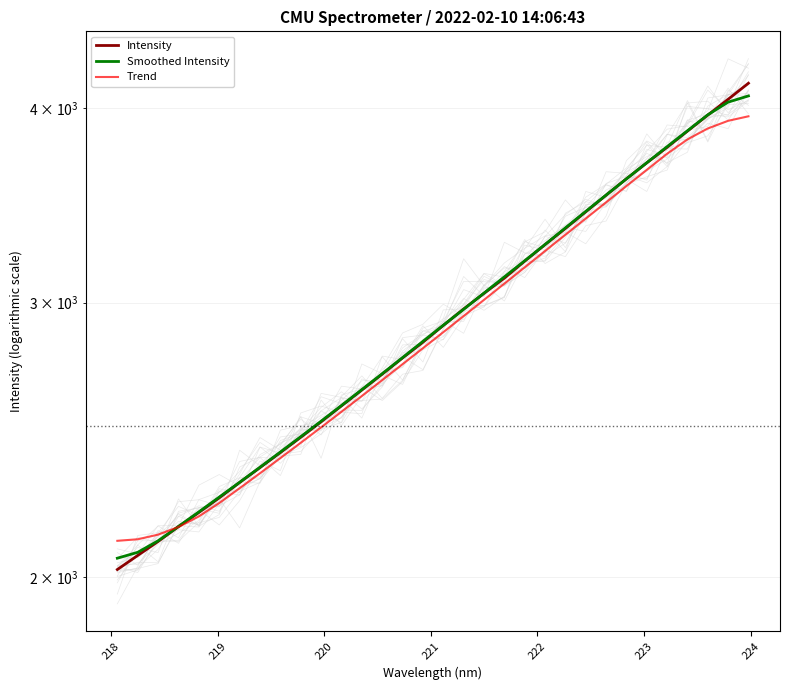

What are all the series names shown in the legend?

Intensity, Smoothed Intensity, Trend